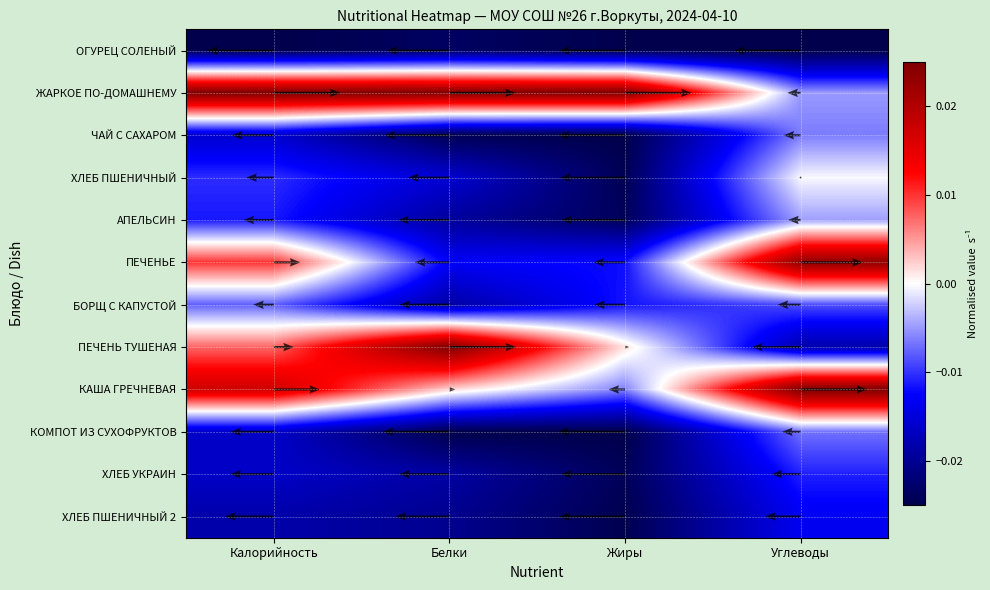

At how many categories does at least one series exceed 0?

4